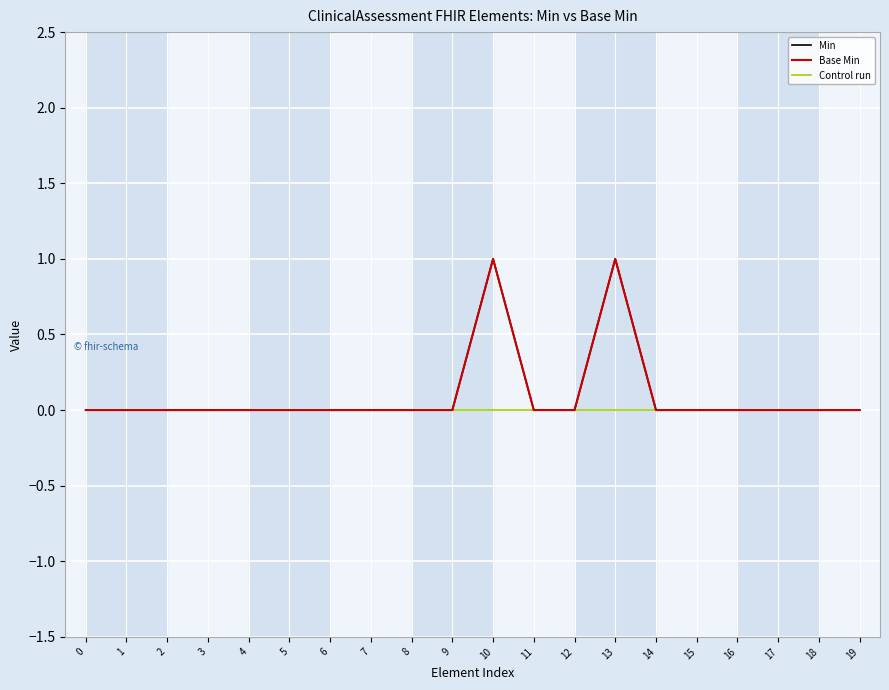

Does the chart have visible grid lines?

Yes